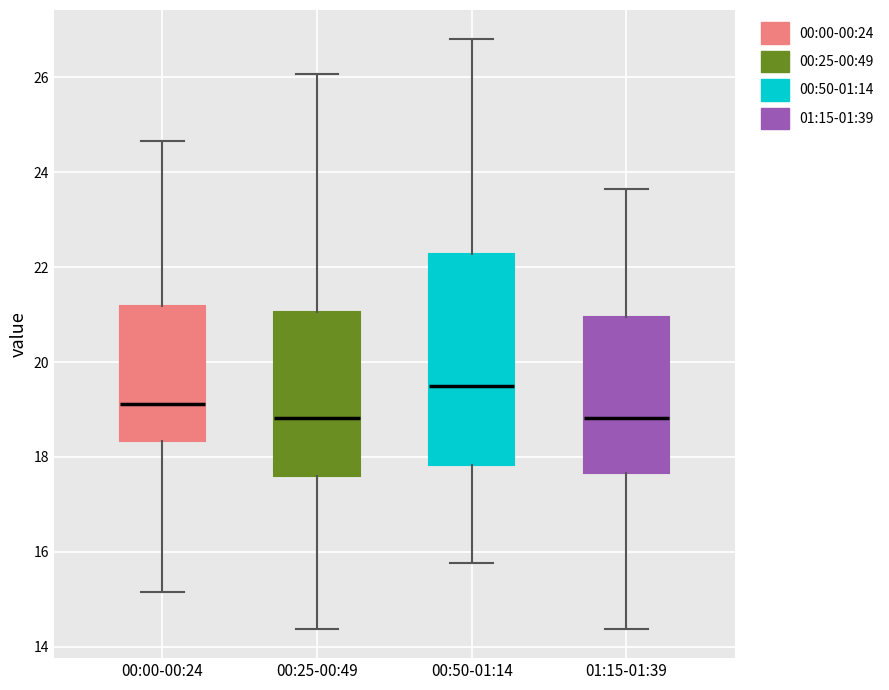

Where is the upper edge of the box for 00:00-00:24 on the y-axis? The values are not printed on the chart, so give them approximately, as read against the axis.

21.2